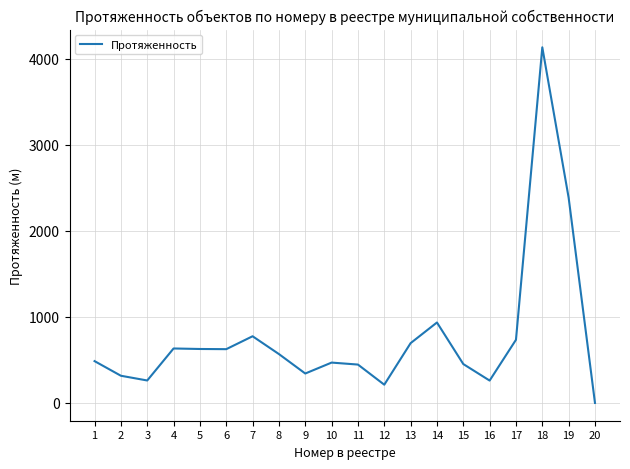

What is the difference between the maximum and minimum values?

4133